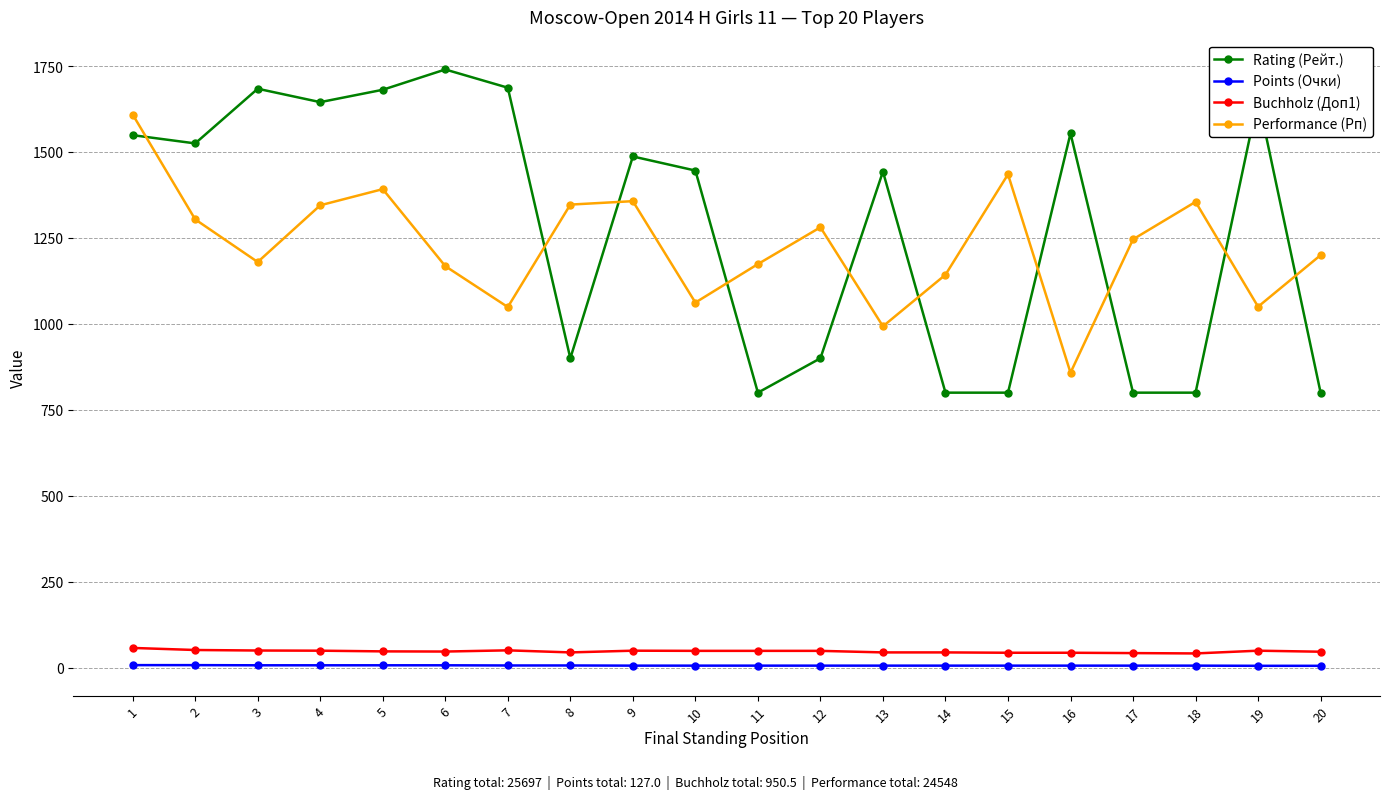

After their last crossing, which series has the higher values: Rating (Рейт.) or Performance (Рп)?

Performance (Рп)